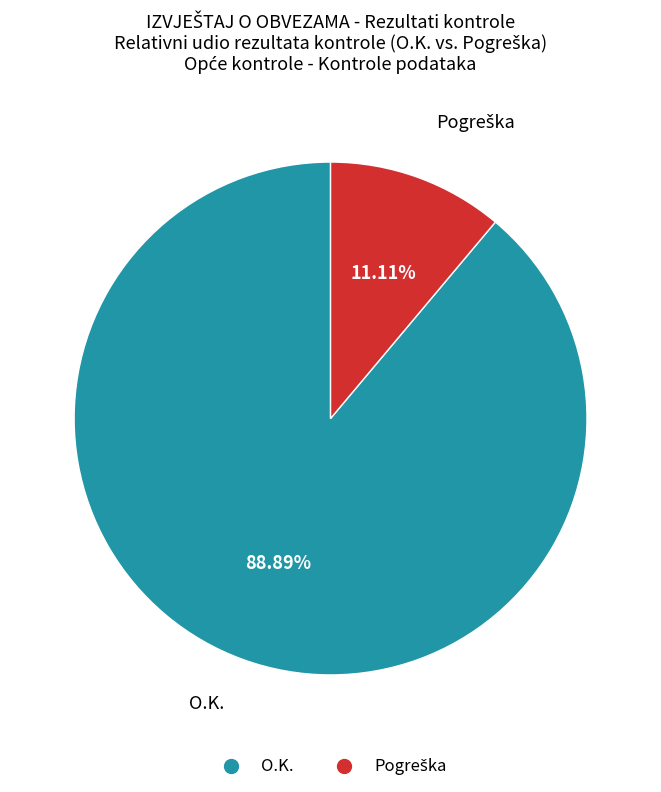

Is there any slice that represents more than half of the pie?

Yes